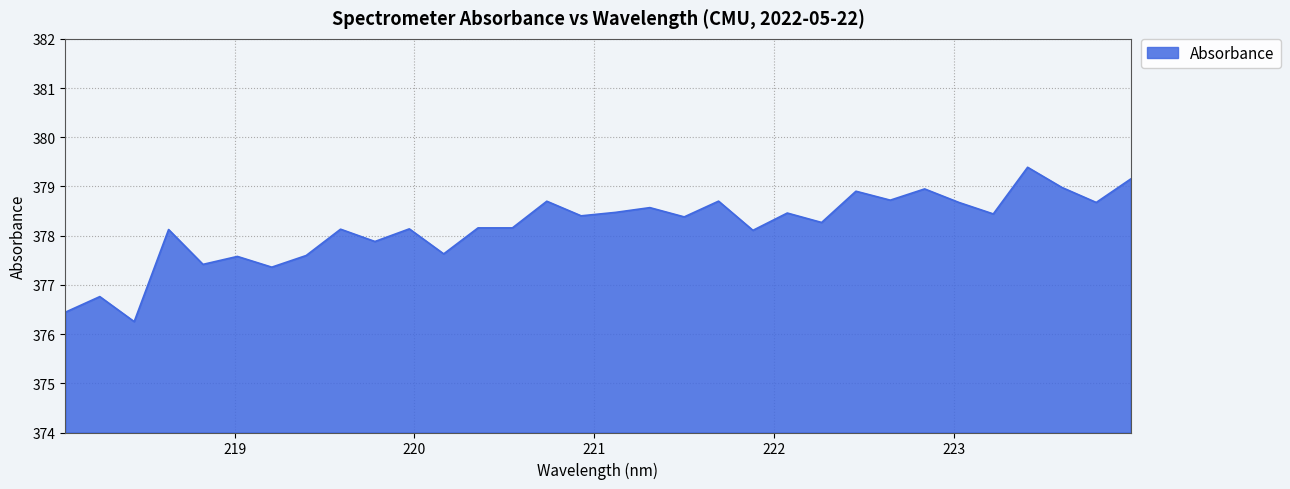

What is the maximum value shown in the chart?

379.4